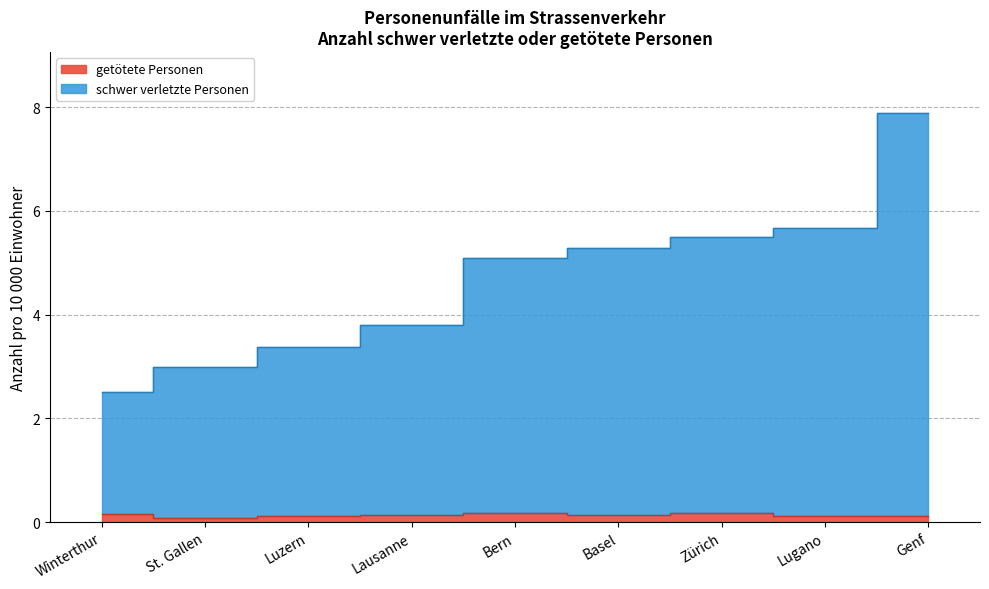

Which category has the highest value in the schwer verletzte Personen series?

Genf